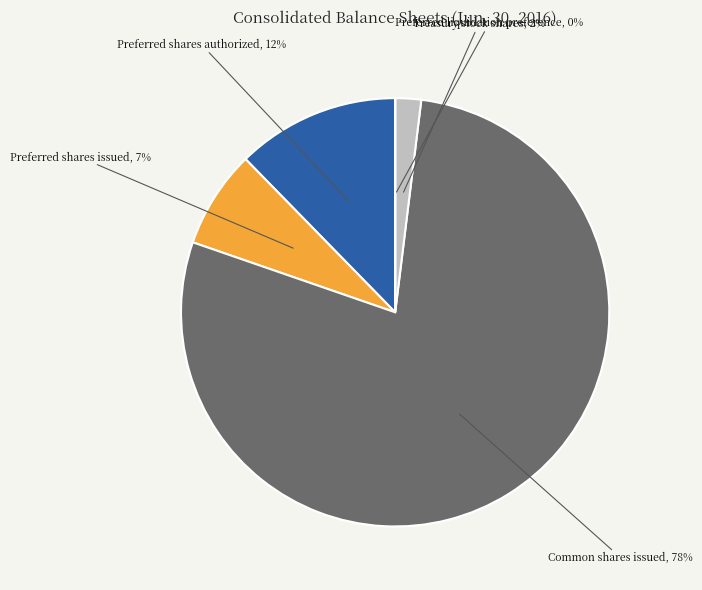

Is the sum of Preferred shares issued and Common shares issued greater than half?

Yes